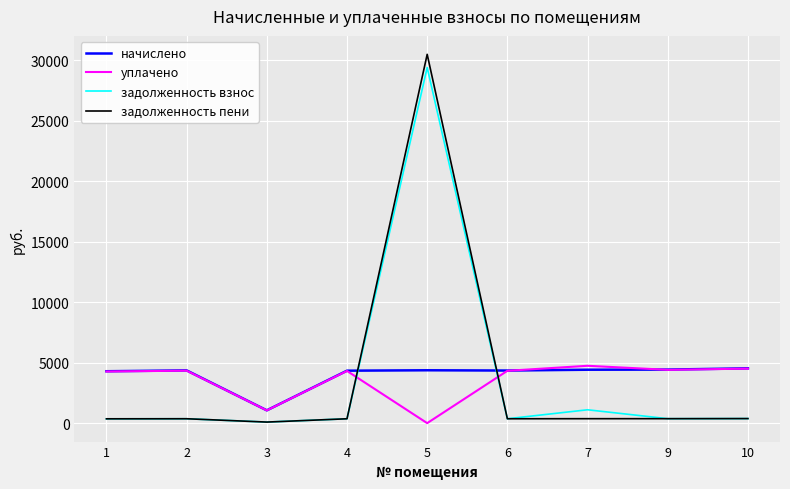

The уплачено series shows 4272.5 at 1. True or false?

True